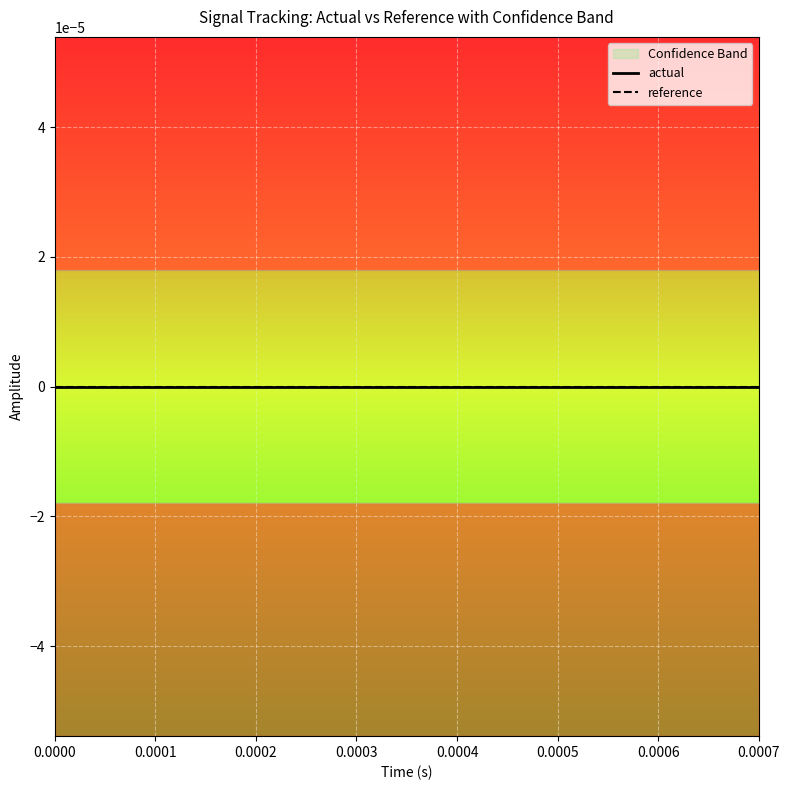

Is the value of high at 7 greater than the value of actual at 12?

Yes